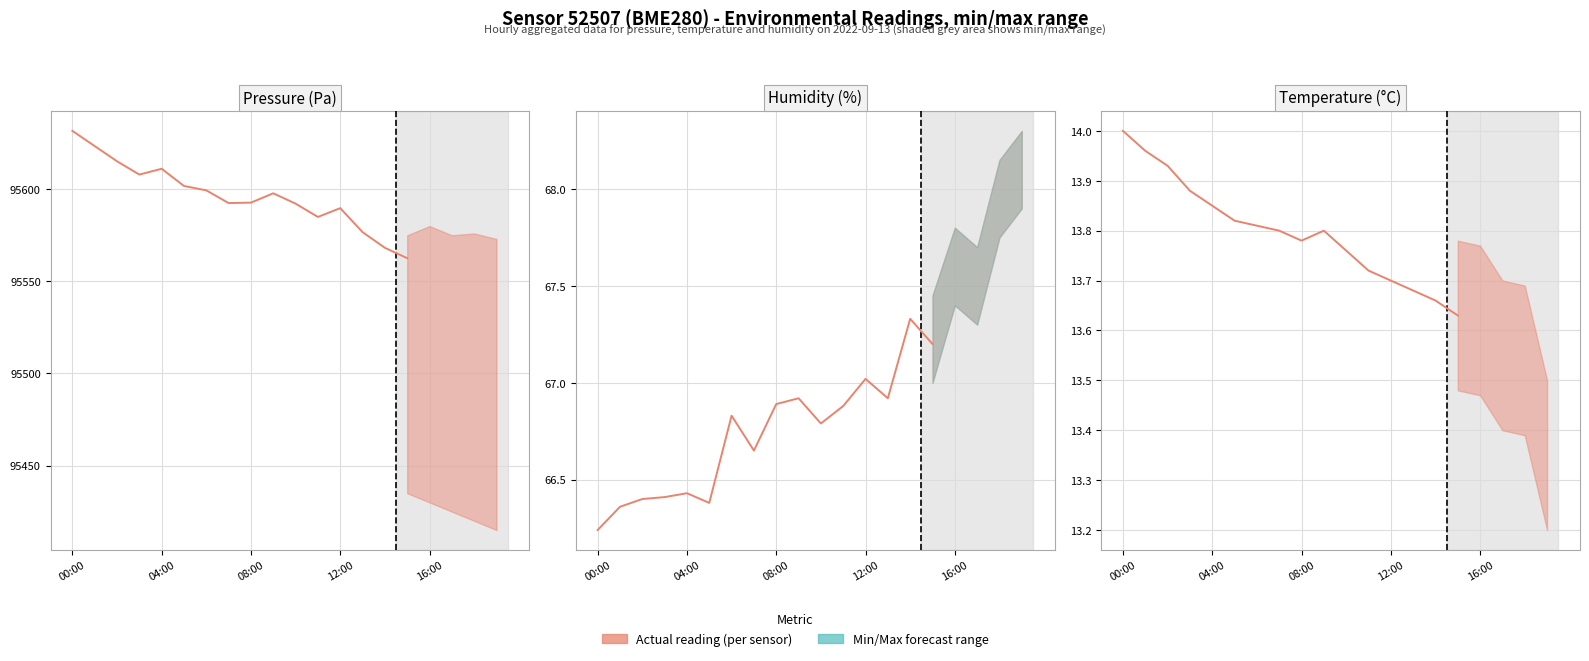

Which category has the lowest value in the humidity (actual) series?

00:00